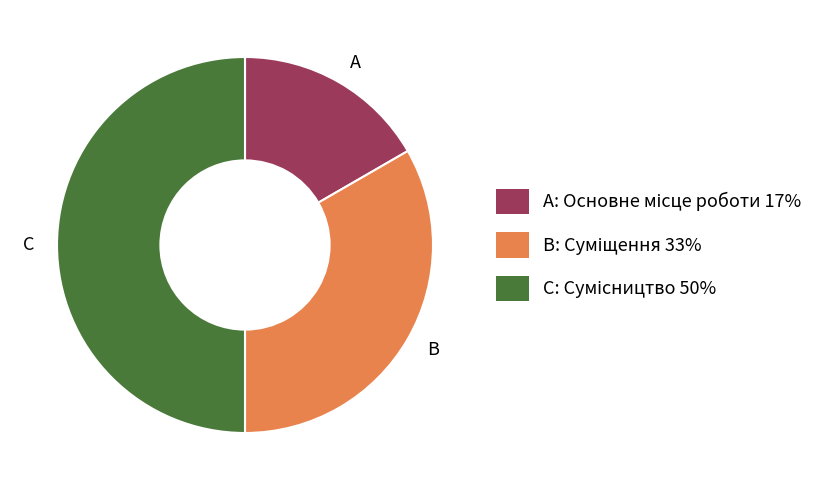

What is the ratio of the value at A to the value at C?

0.3